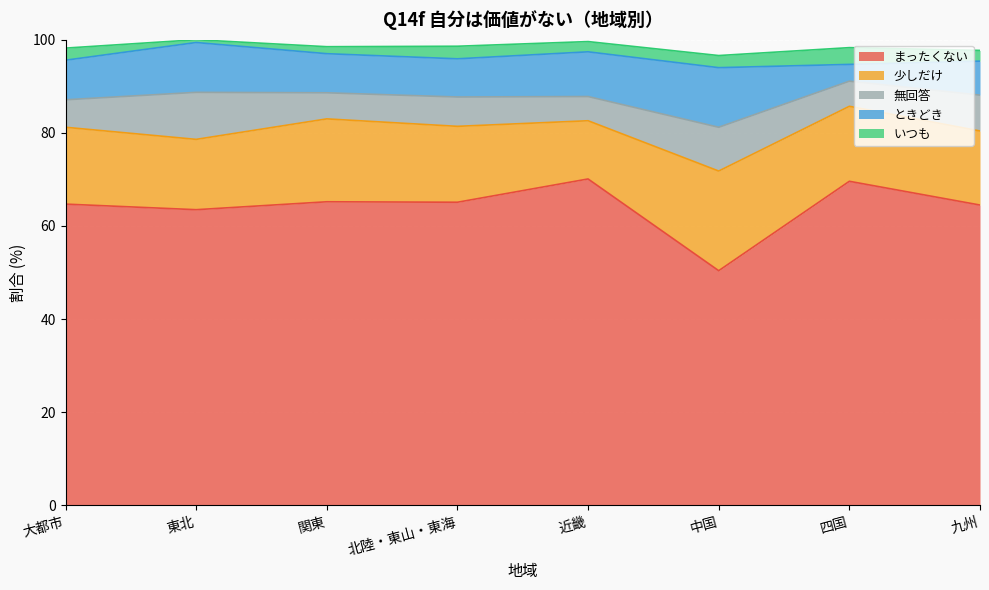

The 少しだけ series shows 16.1 at 四国. True or false?

True